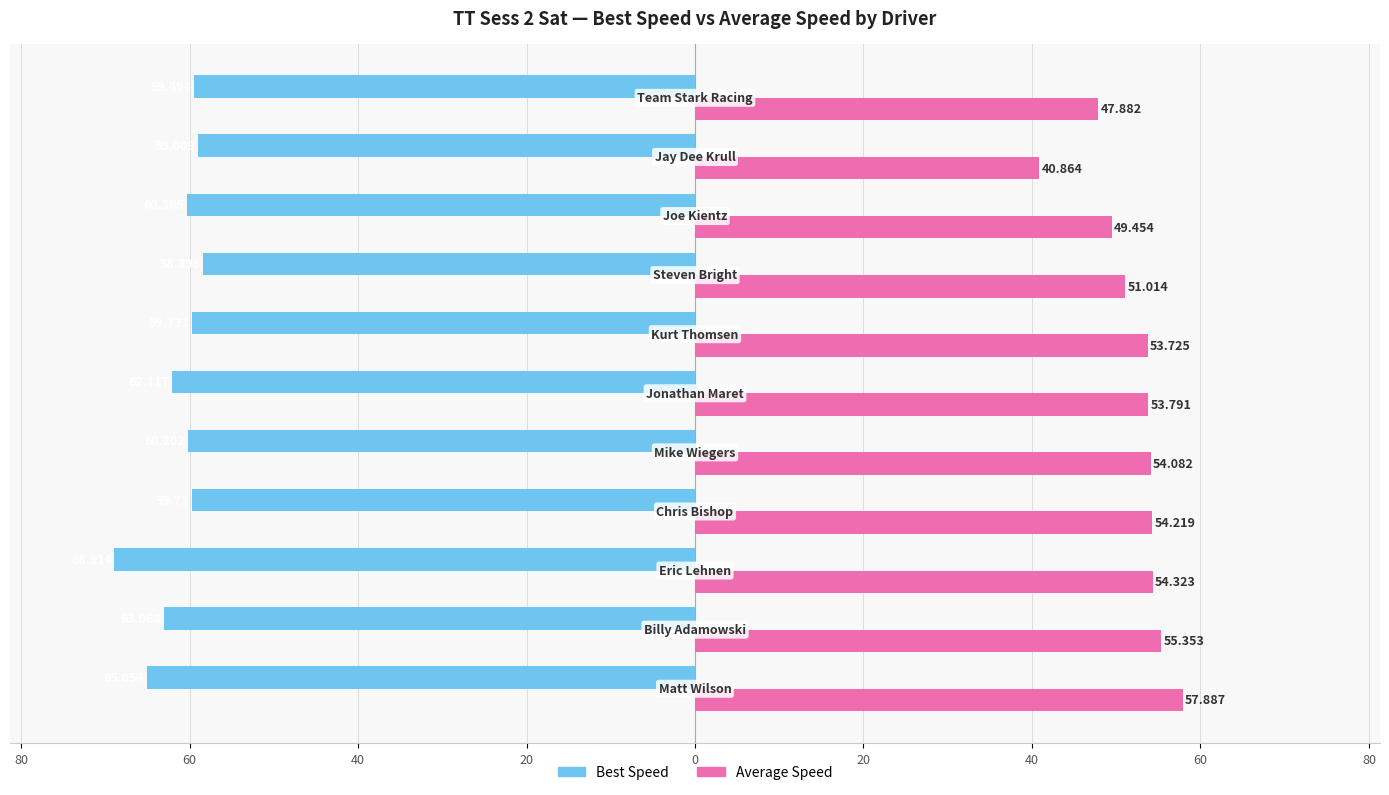

What are all the series names shown in the legend?

Best Speed, Average Speed